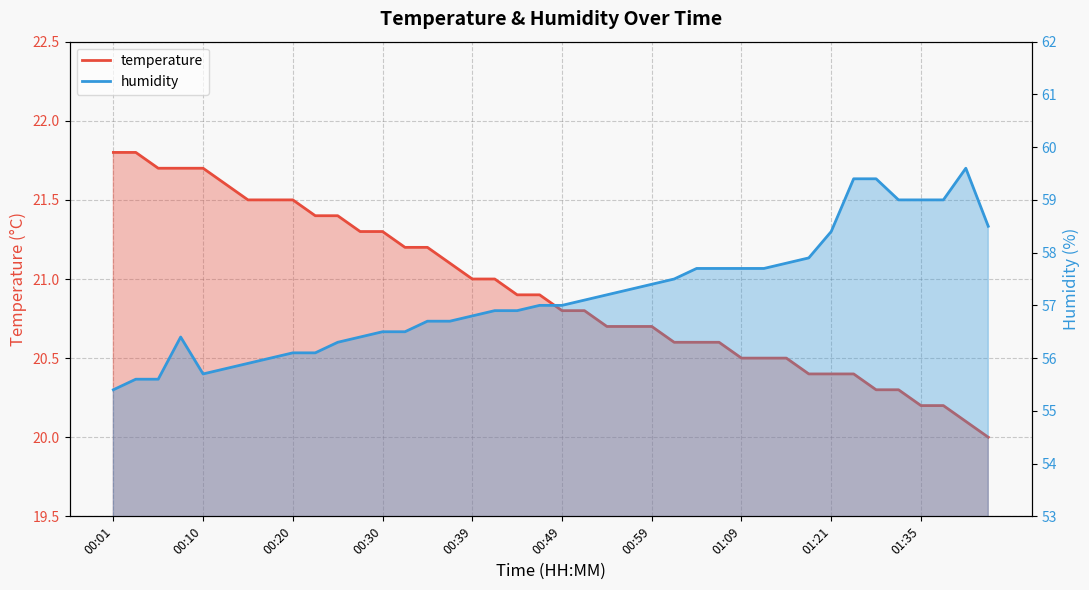

What is the spread (max minus min) of values at 01:21?

38.0